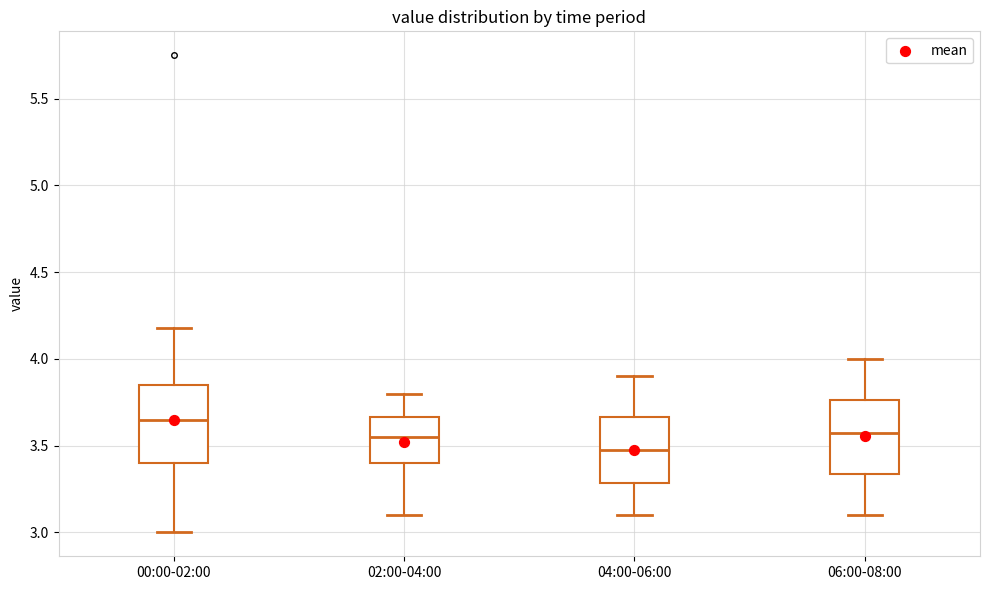

Where is the upper edge of the box for 04:00-06:00 on the y-axis? The values are not printed on the chart, so give them approximately, as read against the axis.

3.65